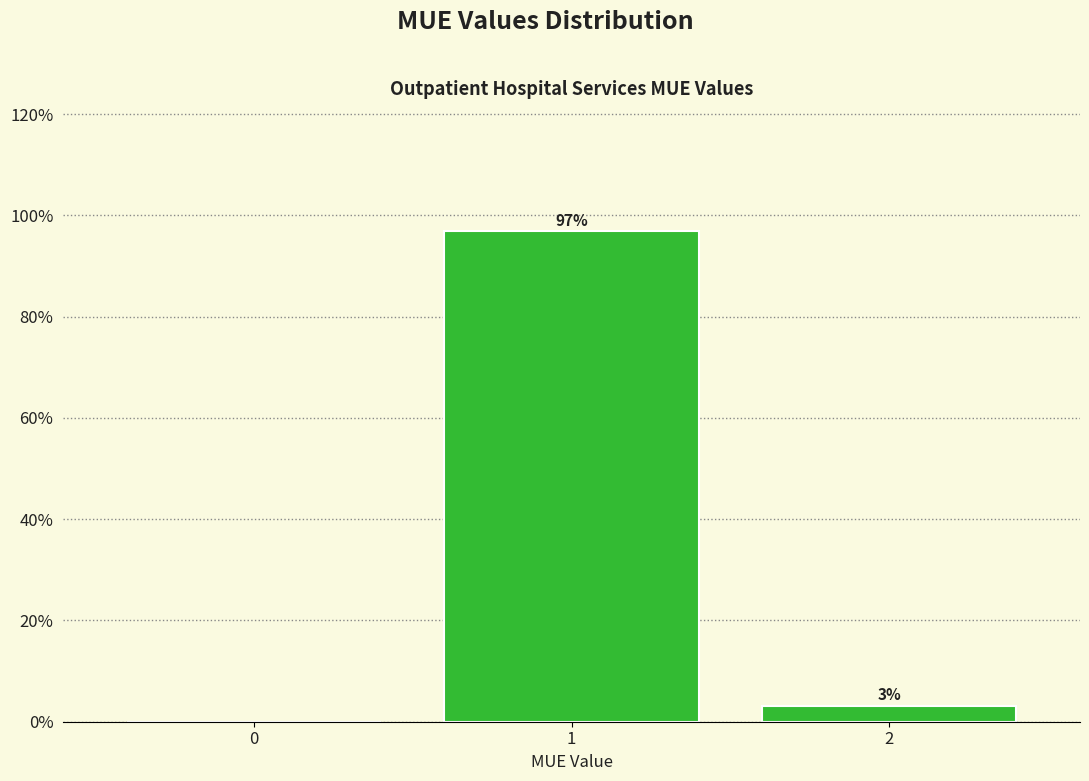

What is the approximate value at 1?

96.8